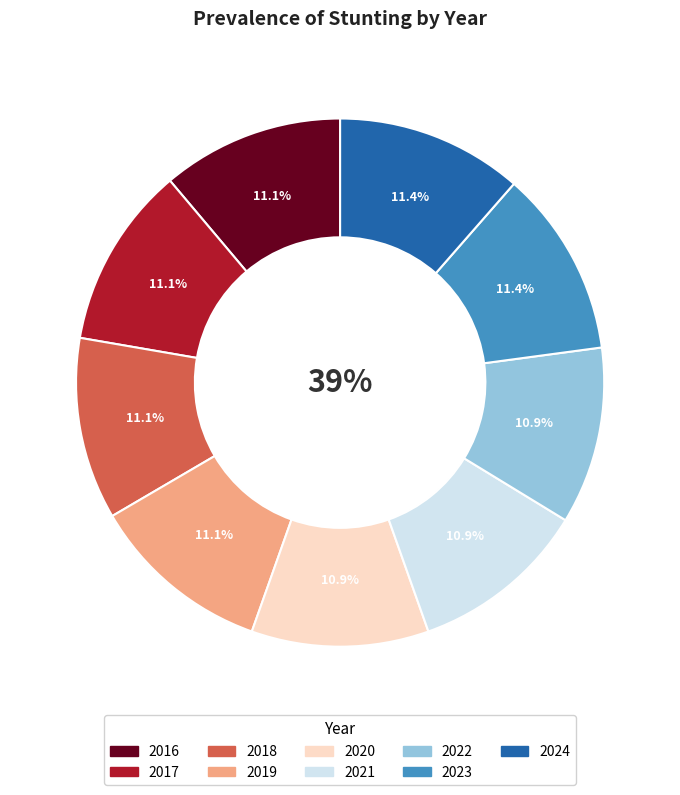

Rank the categories by value from lowest to highest.

2020, 2021, 2022, 2016, 2017, 2018, 2019, 2023, 2024